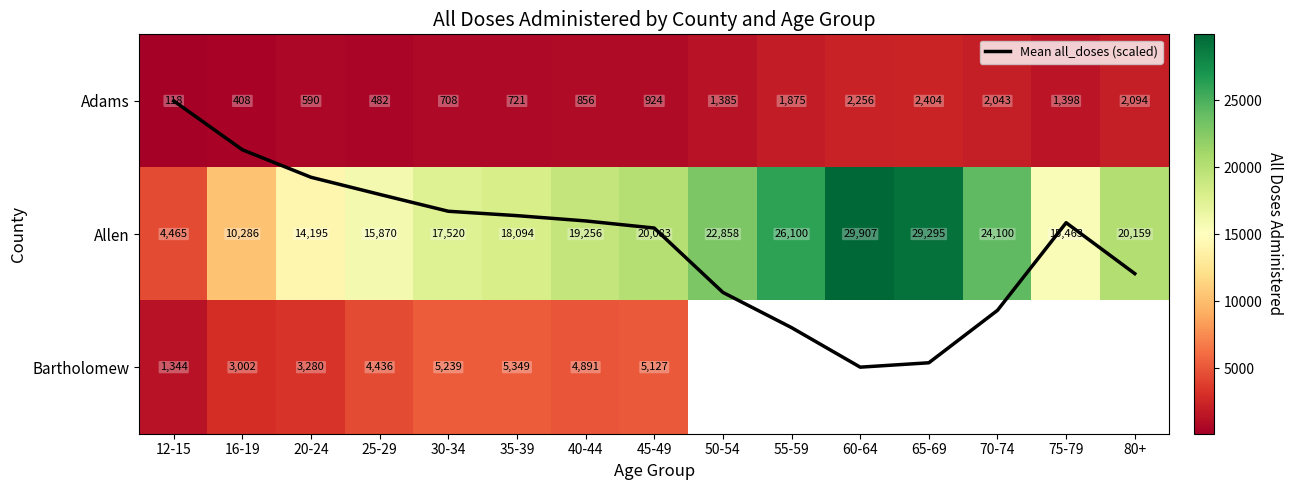

Which category has the highest value in the Adams series?

65-69